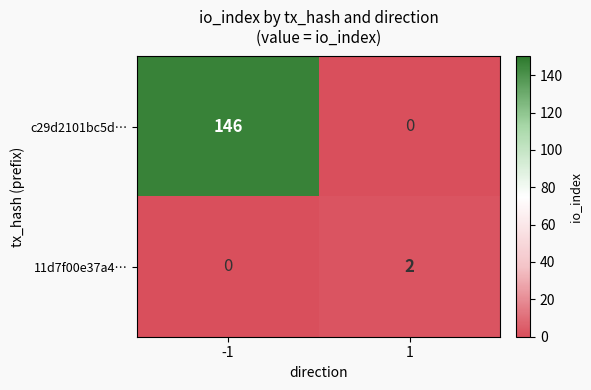

How many distinct data groups are displayed?

2